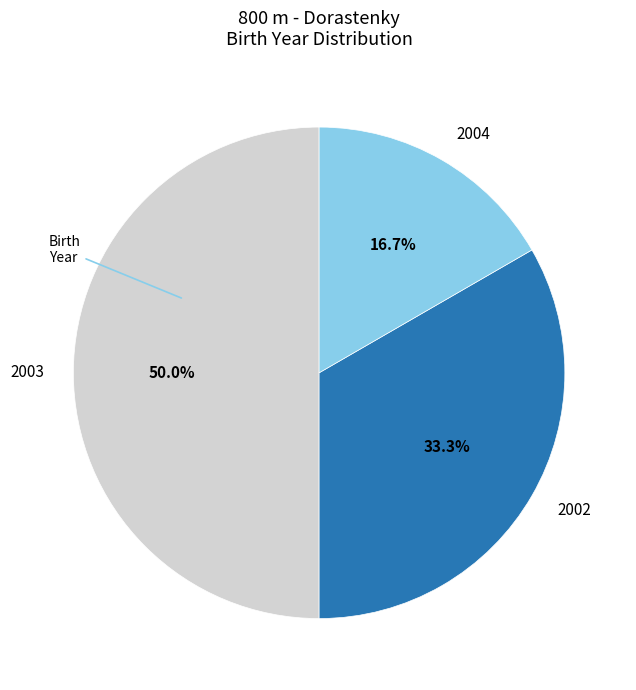

To the nearest percent, what is the average slice percentage?

33%